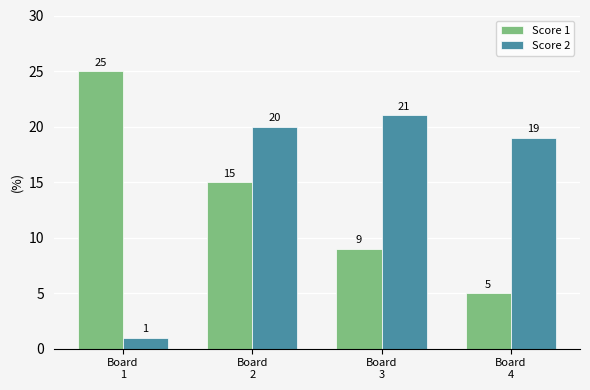

Which series has the largest total across all categories?

Score 2